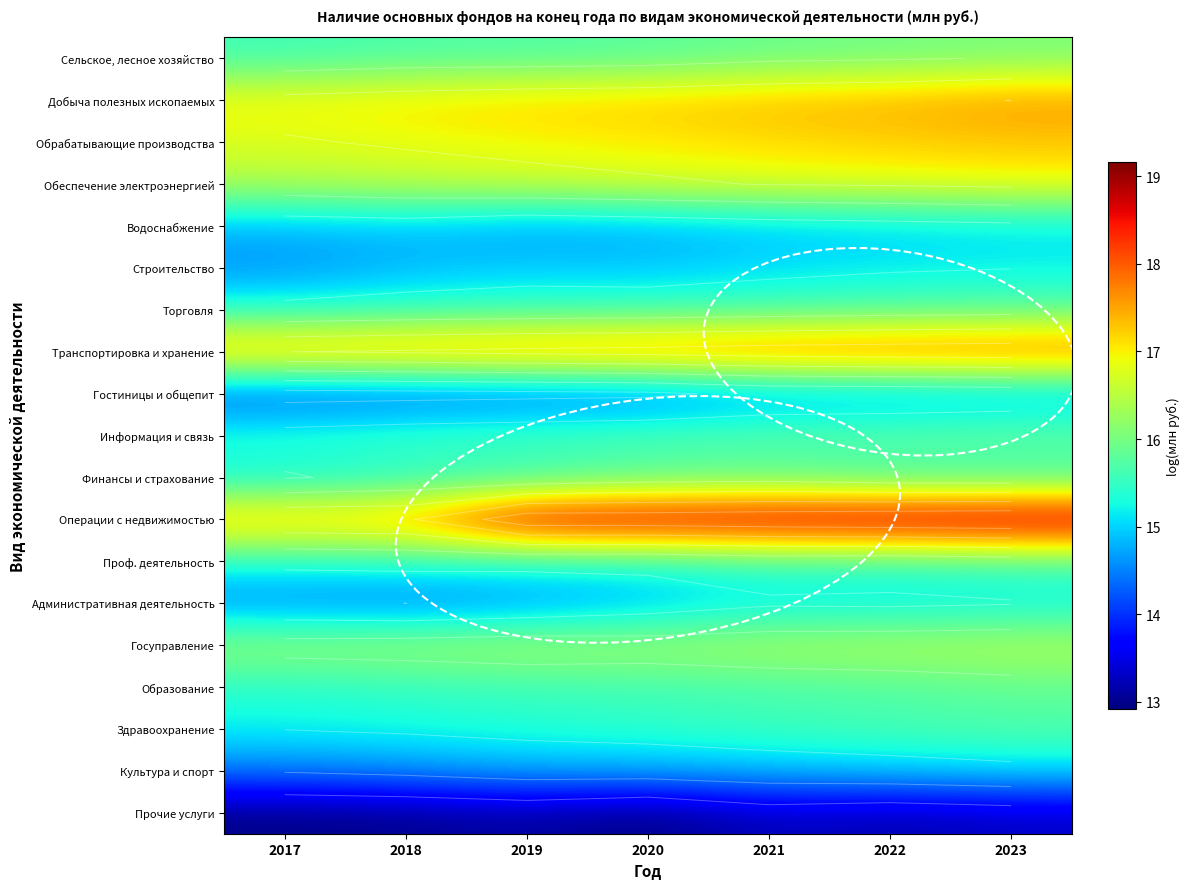

Which series has the largest total across all categories?

Операции с недвижимостью